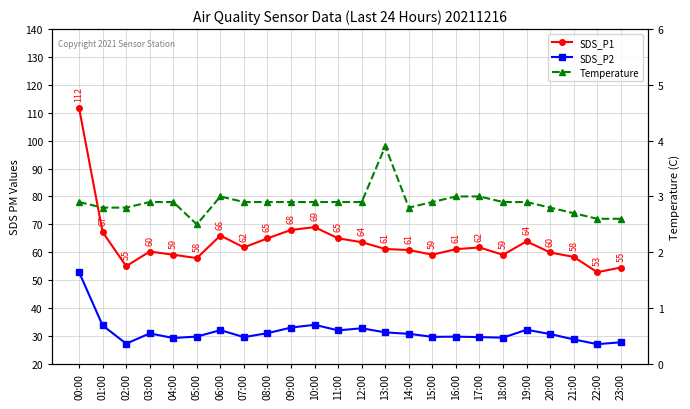

What are all the series names shown in the legend?

SDS_P1, SDS_P2, Temperature